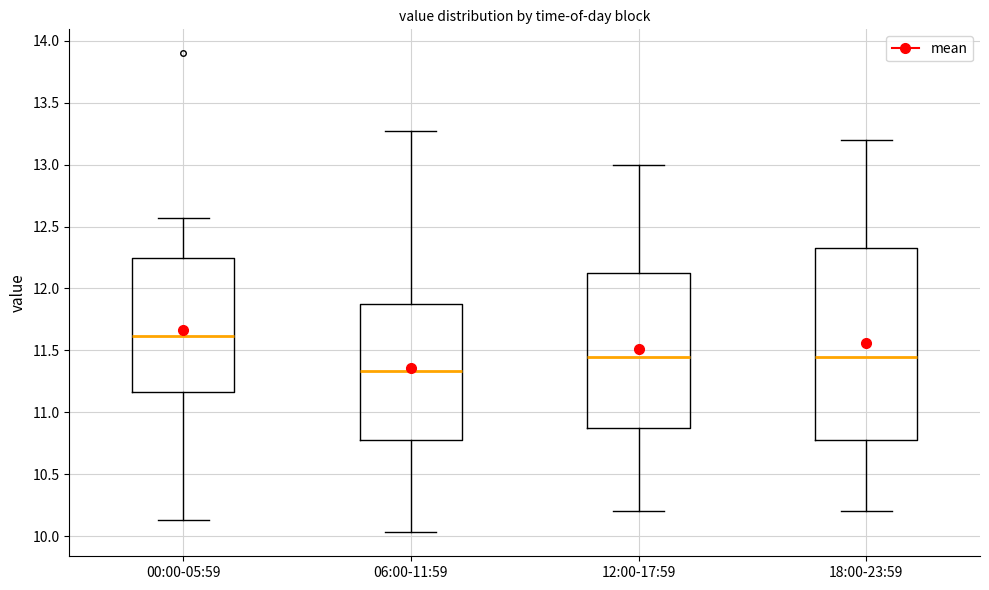

Where does the median line of the box for 00:00-05:59 sit on the y-axis? The values are not printed on the chart, so give them approximately, as read against the axis.

11.60